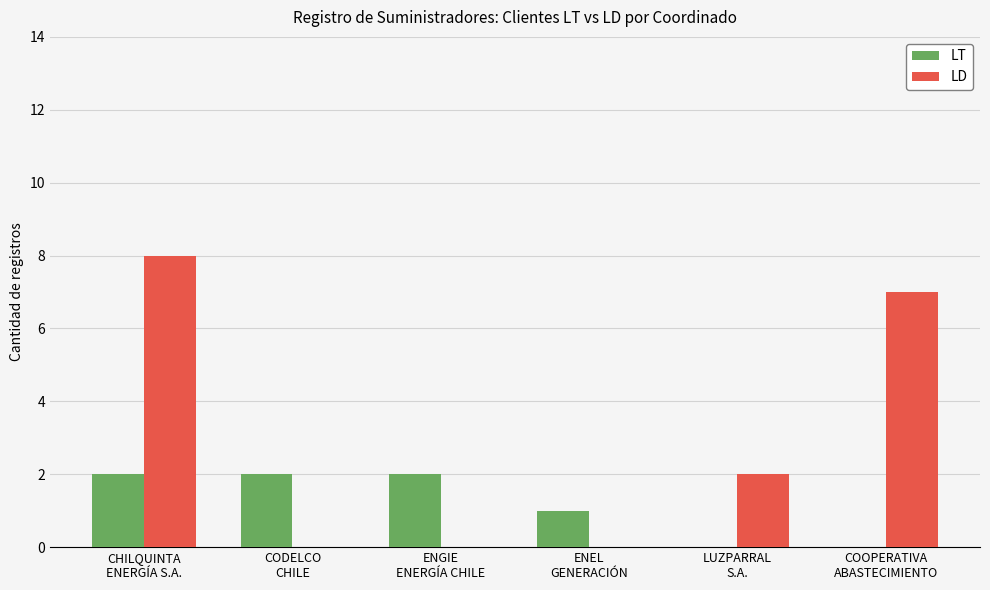

Which series has the widest spread of values?

LD